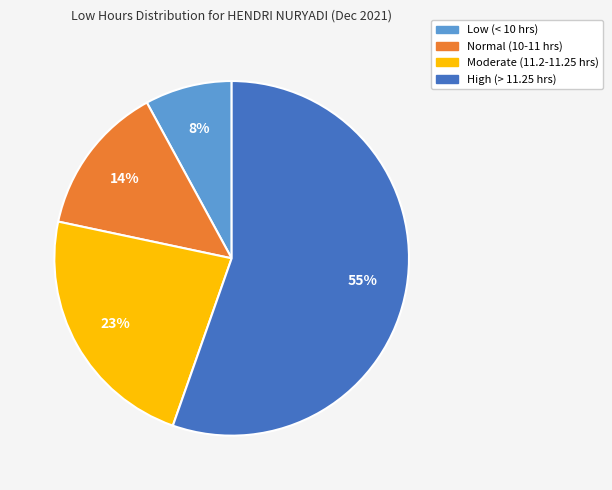

To the nearest percent, what is the difference between the largest and smallest slice percentages?

47%